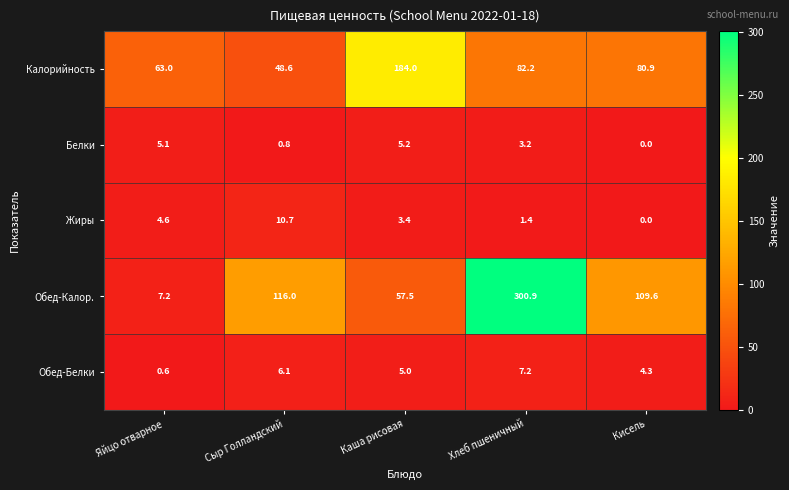

The Обед-Калор. series shows 57.5 at Каша рисовая. True or false?

True